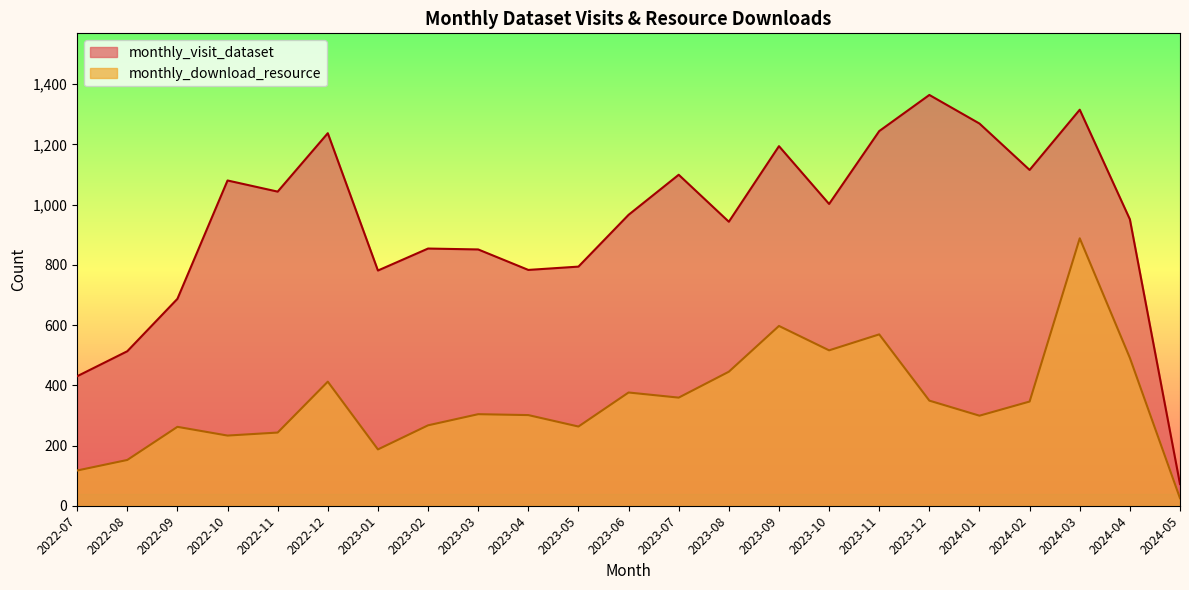

At which label does monthly_download_resource first exceed 304?

2022-12